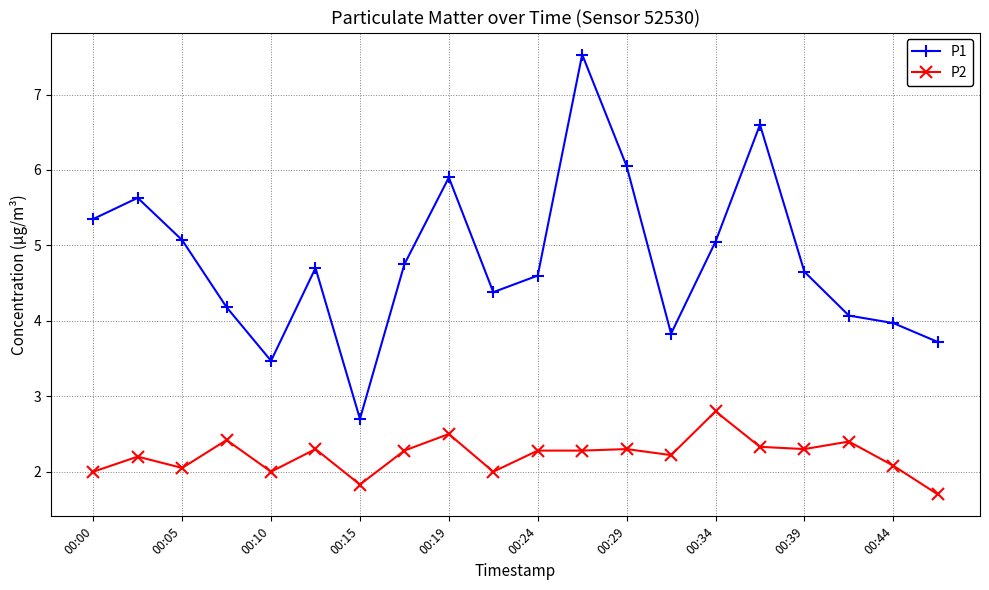

What is the difference between the second highest and second lowest values in the P1 series?

3.1